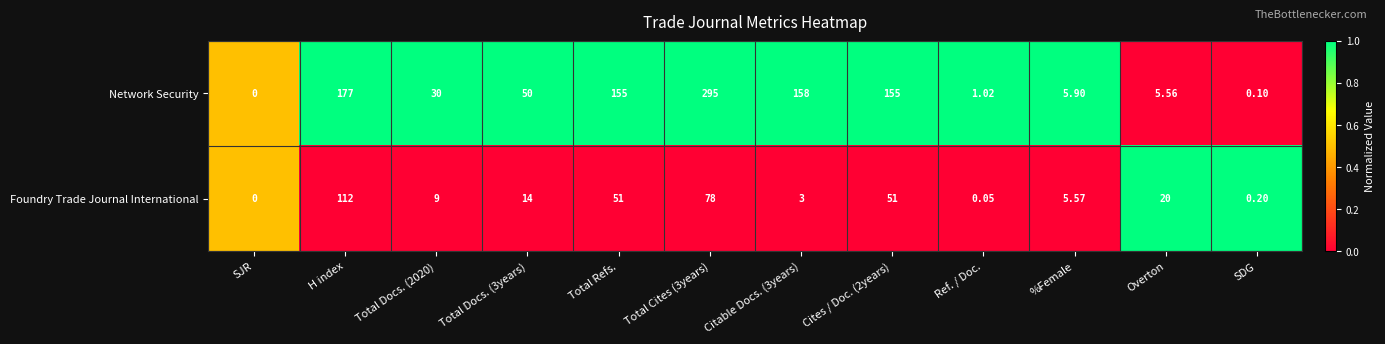

Rank the series by their maximum value, from highest to lowest.

Network Security, Foundry Trade Journal International